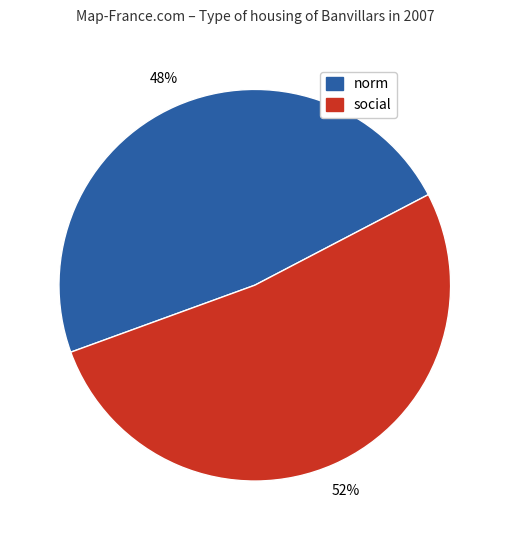

Rank the categories by value from highest to lowest.

social, norm